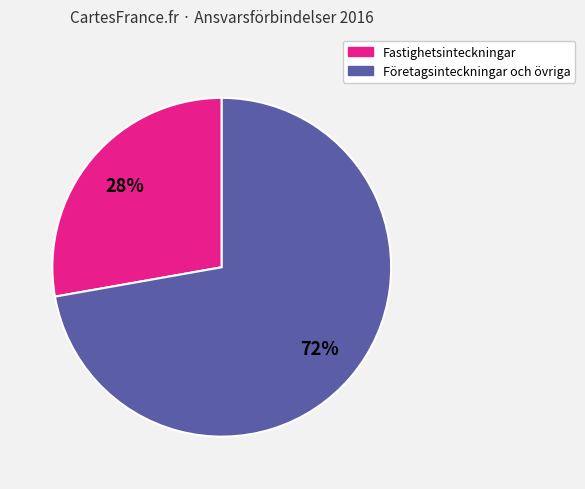

Does any single category account for the majority?

Yes